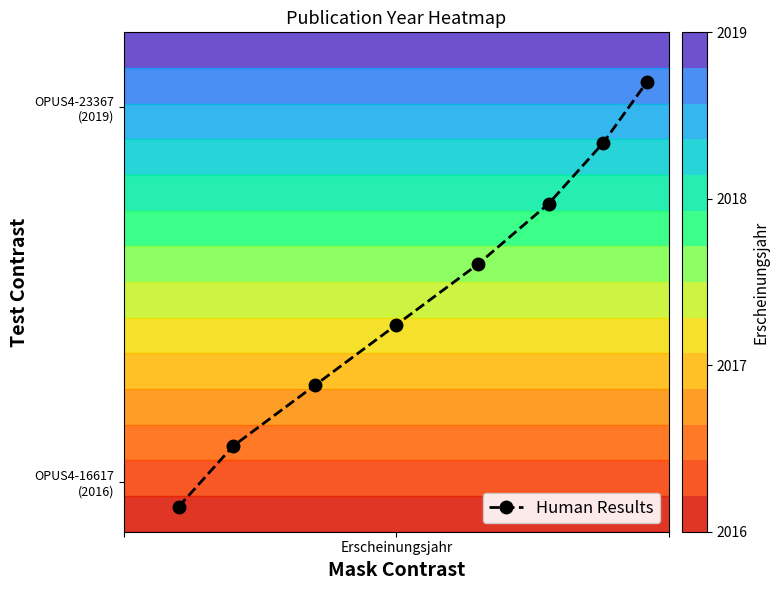

What is the average value?

0.5